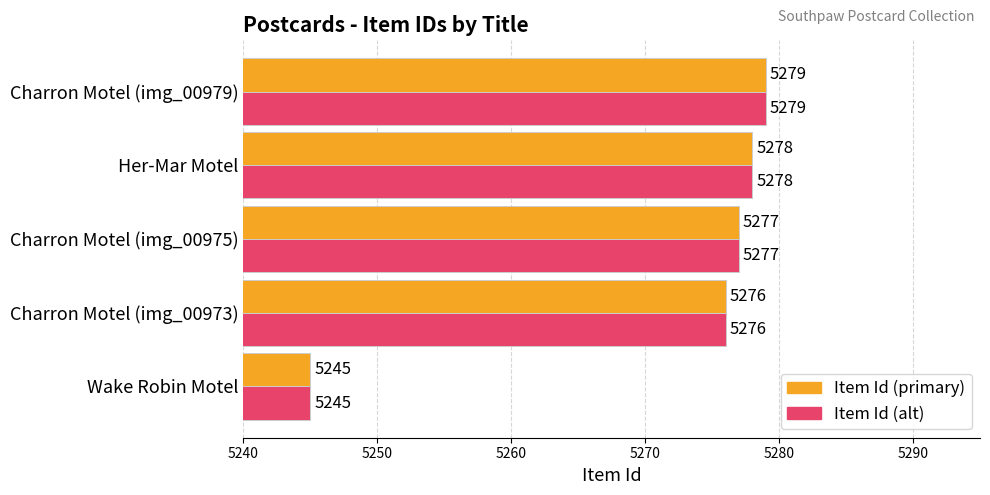

What is the minimum value shown in the chart?

5245